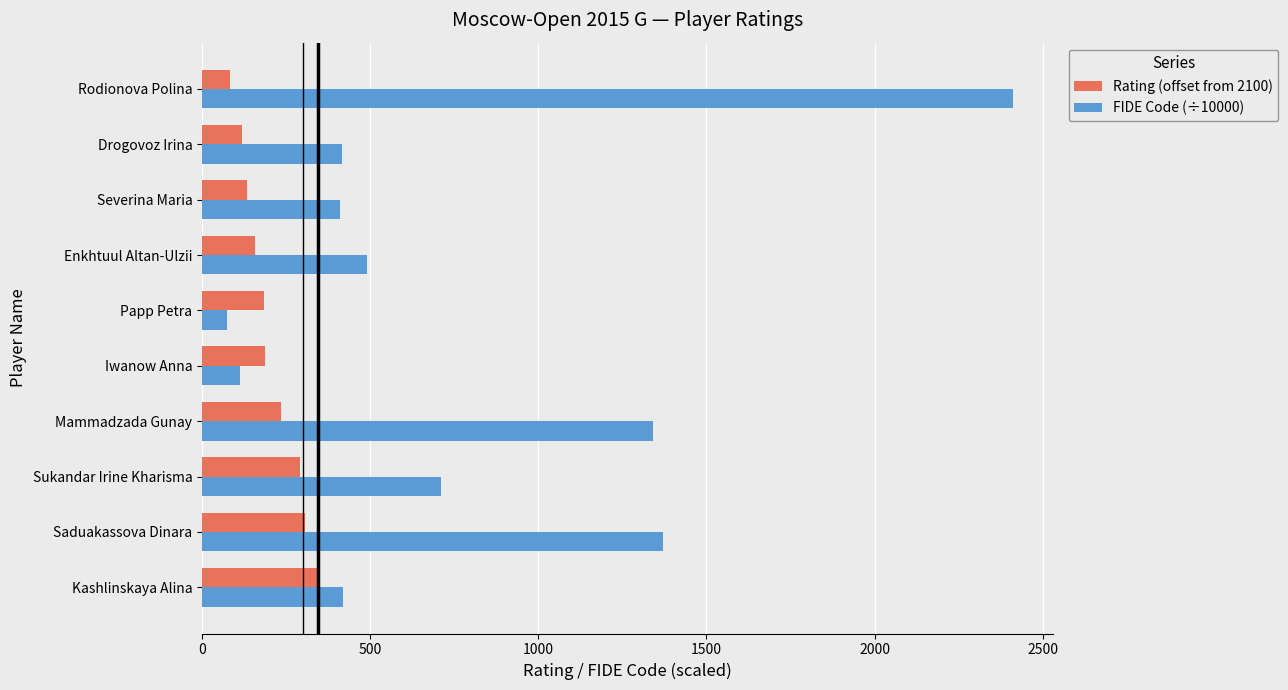

Rank the series by their average value, from highest to lowest.

FIDE Code (÷10000), Rating (offset from 2100)